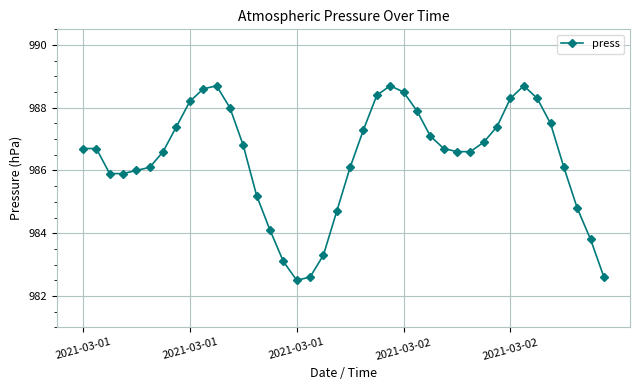

What is the value of the 10th point from the left?

988.6